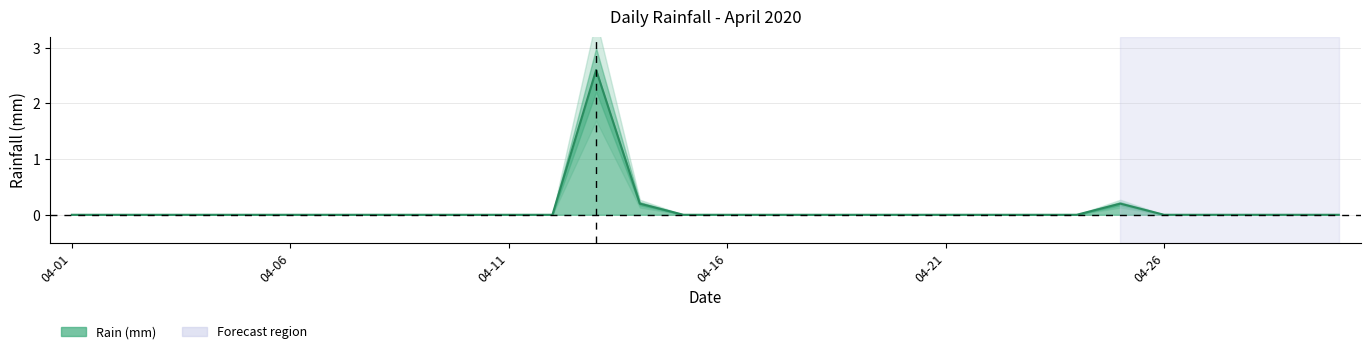

Rank the categories by value from highest to lowest.

2020-04-13, 2020-04-14, 2020-04-25, 2020-04-01, 2020-04-02, 2020-04-03, 2020-04-04, 2020-04-05, 2020-04-06, 2020-04-07, 2020-04-08, 2020-04-09, 2020-04-10, 2020-04-11, 2020-04-12, 2020-04-15, 2020-04-16, 2020-04-17, 2020-04-18, 2020-04-19, 2020-04-20, 2020-04-21, 2020-04-22, 2020-04-23, 2020-04-24, 2020-04-26, 2020-04-27, 2020-04-28, 2020-04-29, 2020-04-30